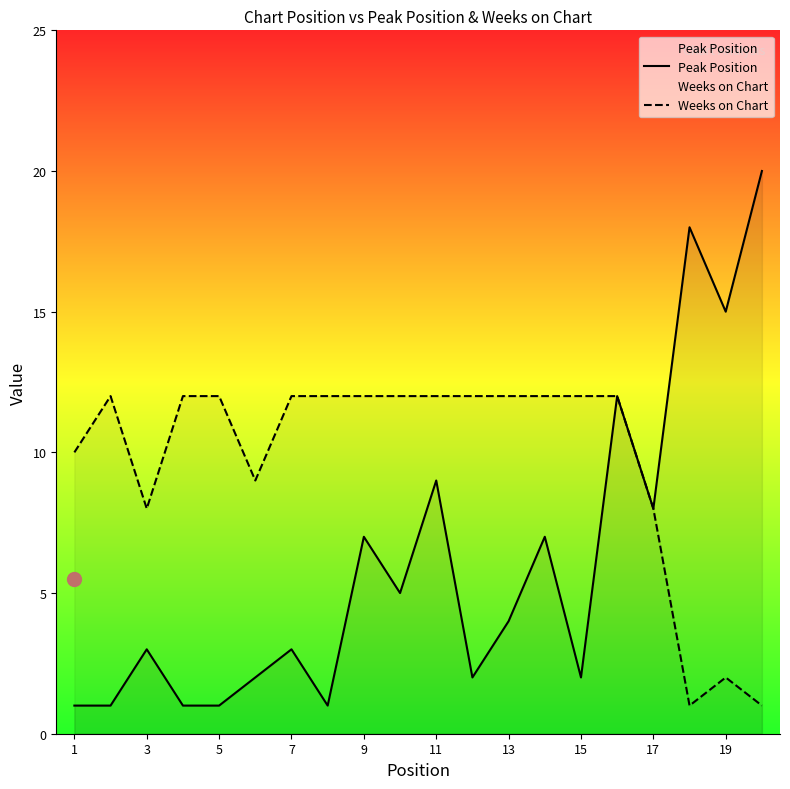

What is the value of the Peak Position point at the 1st from the left?

1